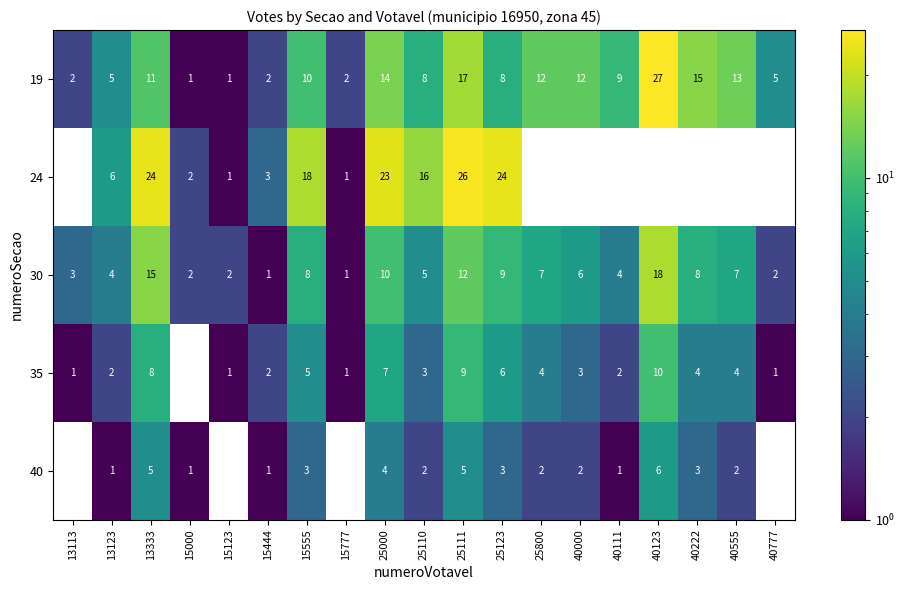

Where is 19 nearest to the value 14?

25000